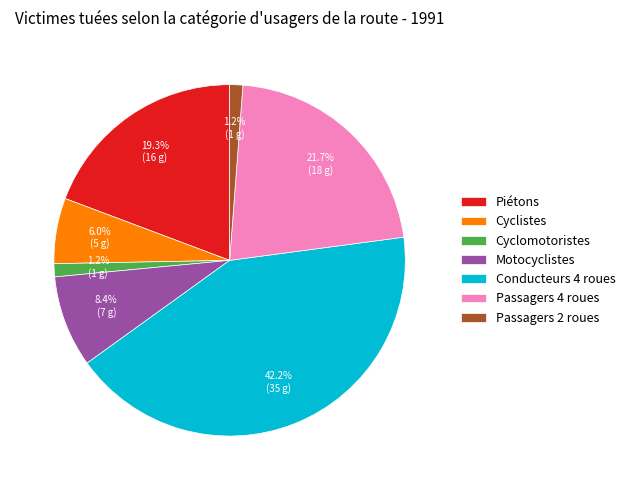

Is the sum of Conducteurs 4 roues and Piétons greater than half?

Yes